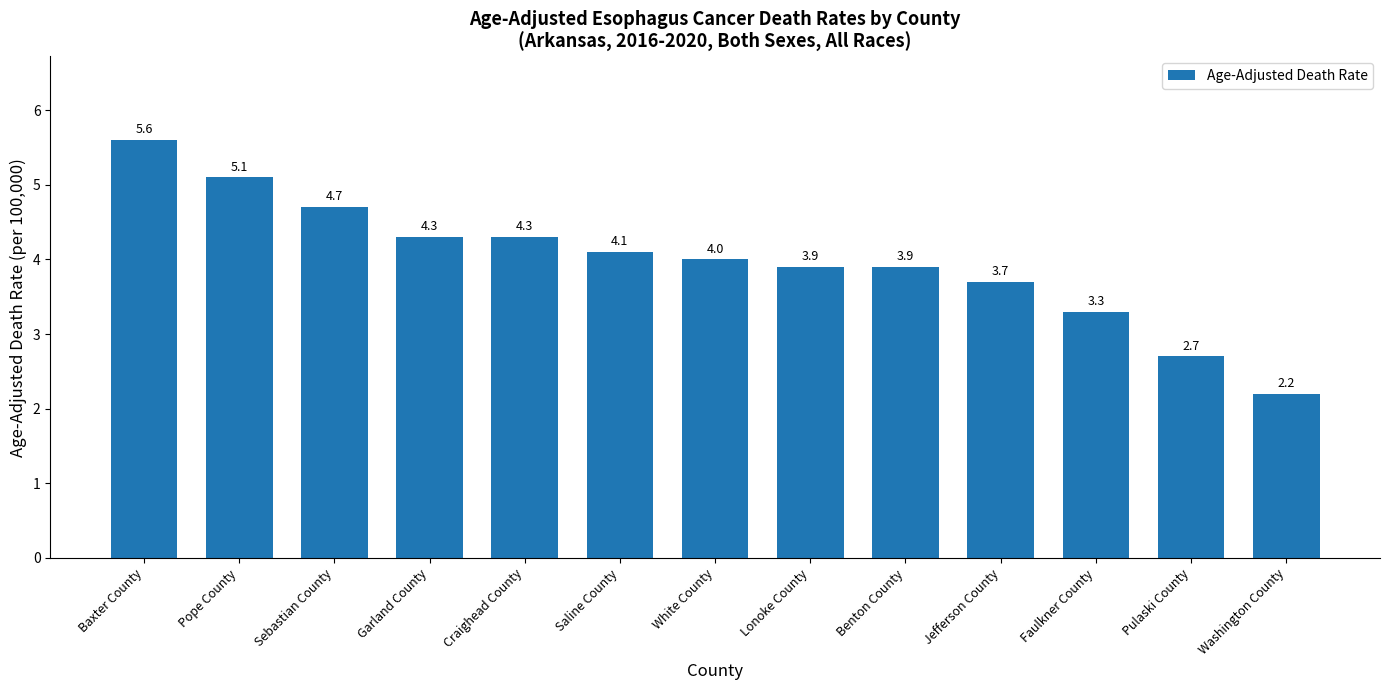

What is the change in value from Lonoke County to Faulkner County?

-0.6